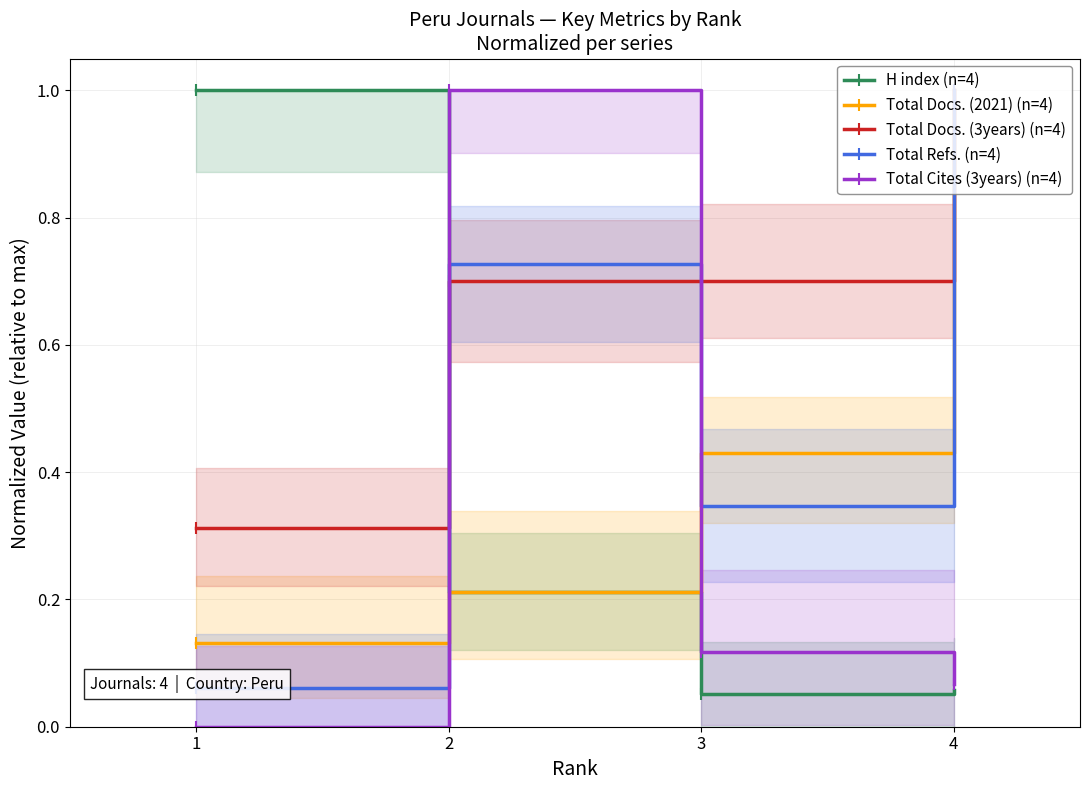

After their last crossing, which series has the higher values: Total Docs. (3years) (n=4) or Total Refs. (n=4)?

Total Docs. (3years) (n=4)